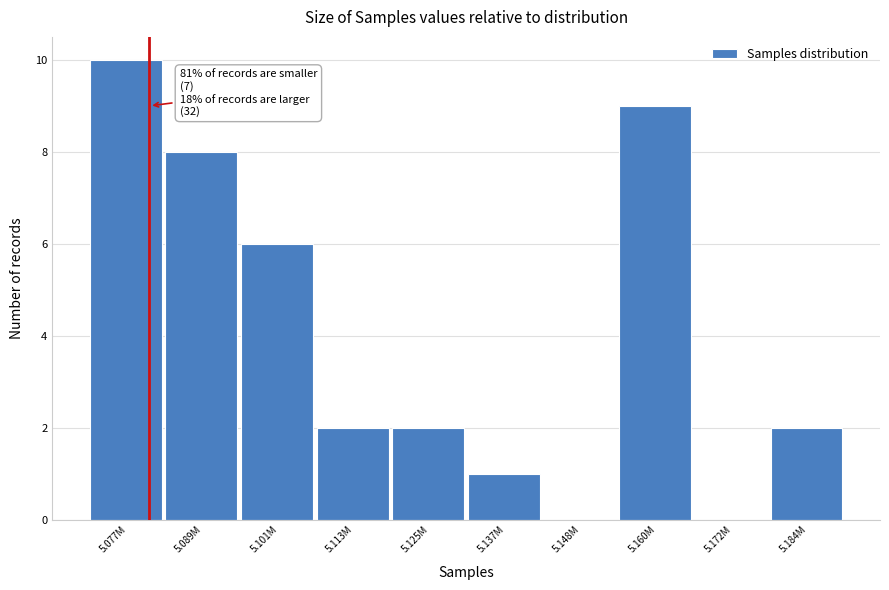

Reading right to left, extract all data points from this chart.

5.184M=2	5.172M=0	5.160M=9	5.148M=0	5.137M=1	5.125M=2	5.113M=2	5.101M=6	5.089M=8	5.077M=10